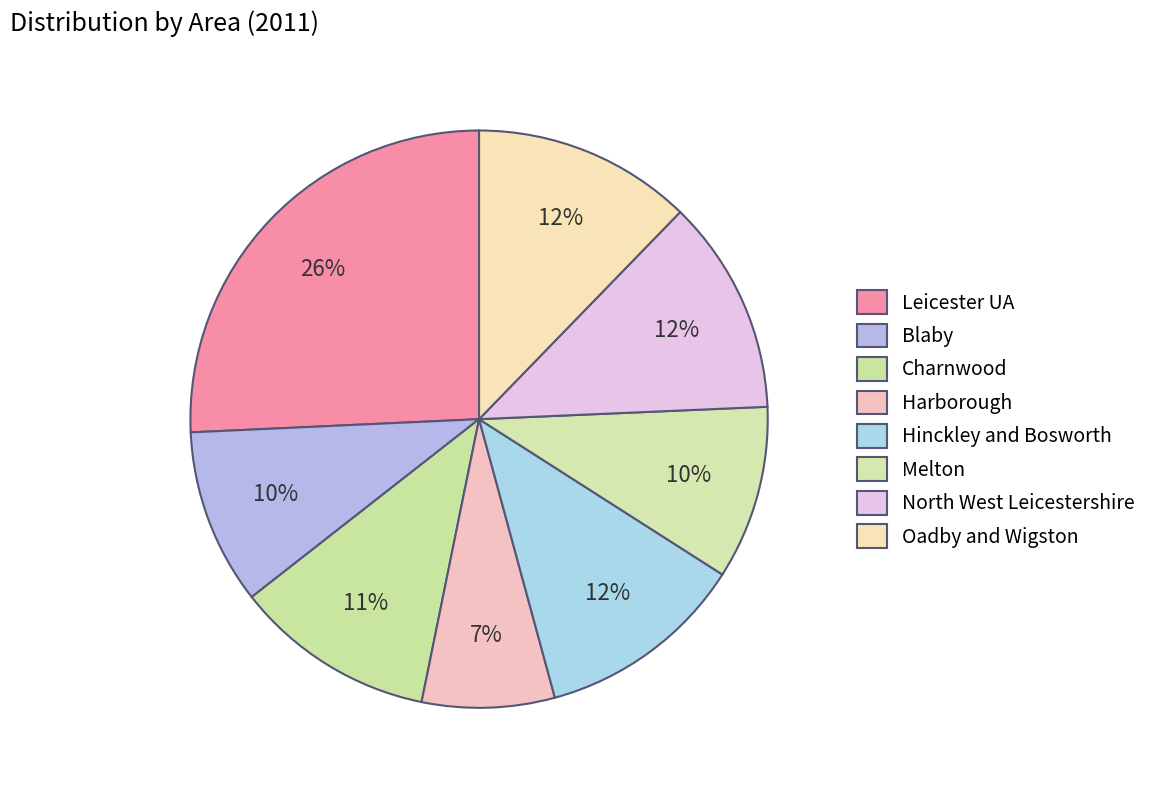

Is Harborough the majority of the pie?

No